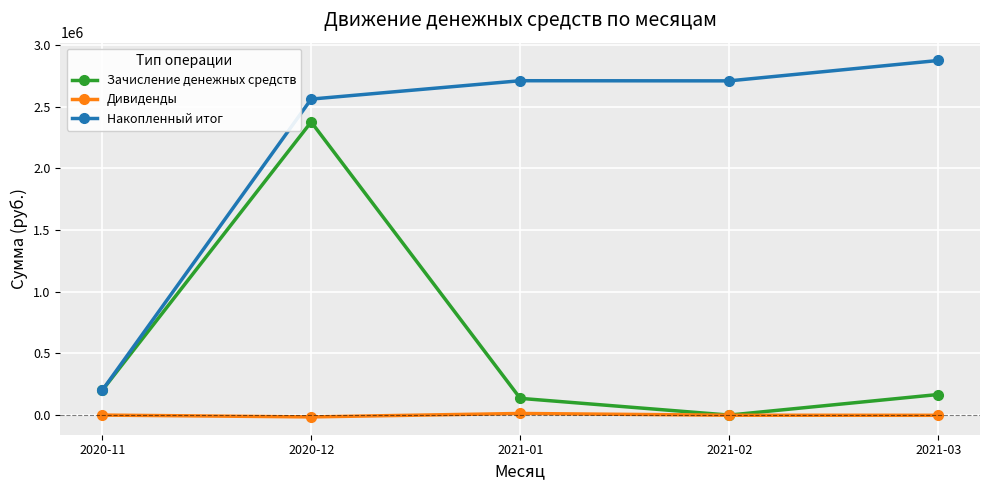

The value of Зачисление денежных средств at 2020-12 is 1455546.4. True or false?

False